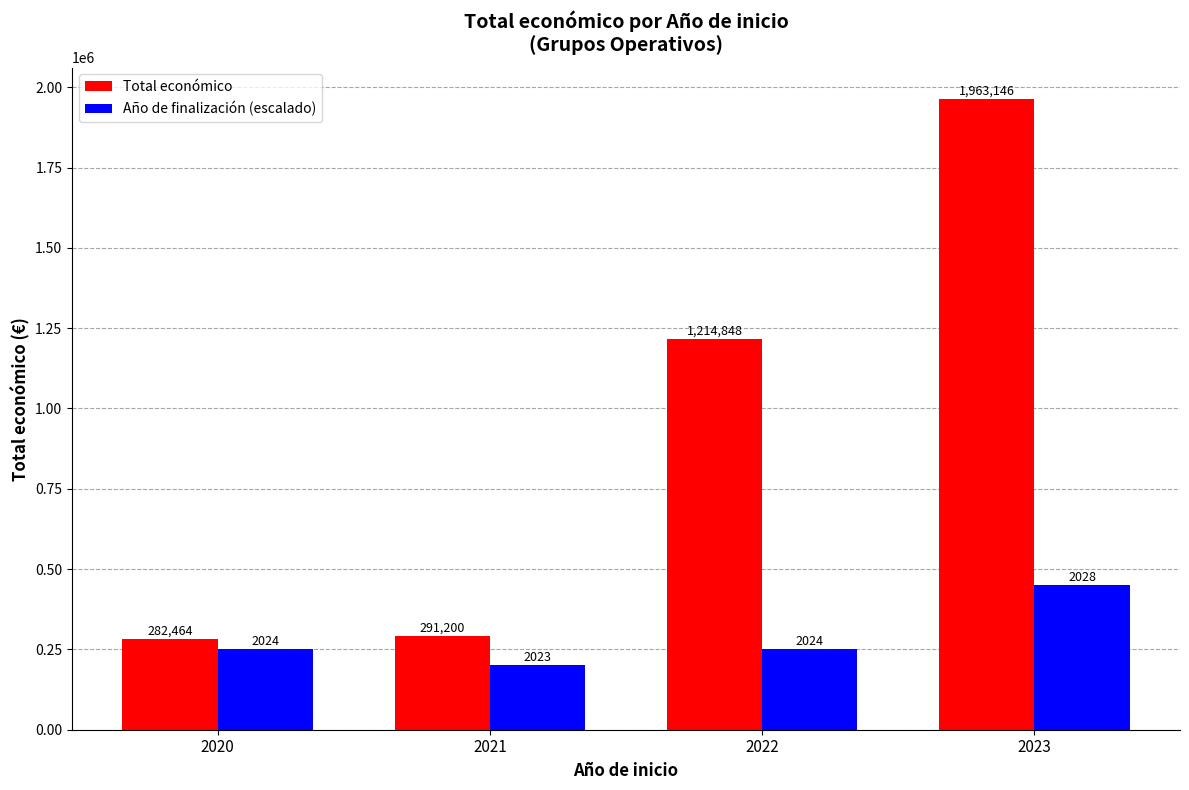

At how many categories does at least one series exceed 236611?

4